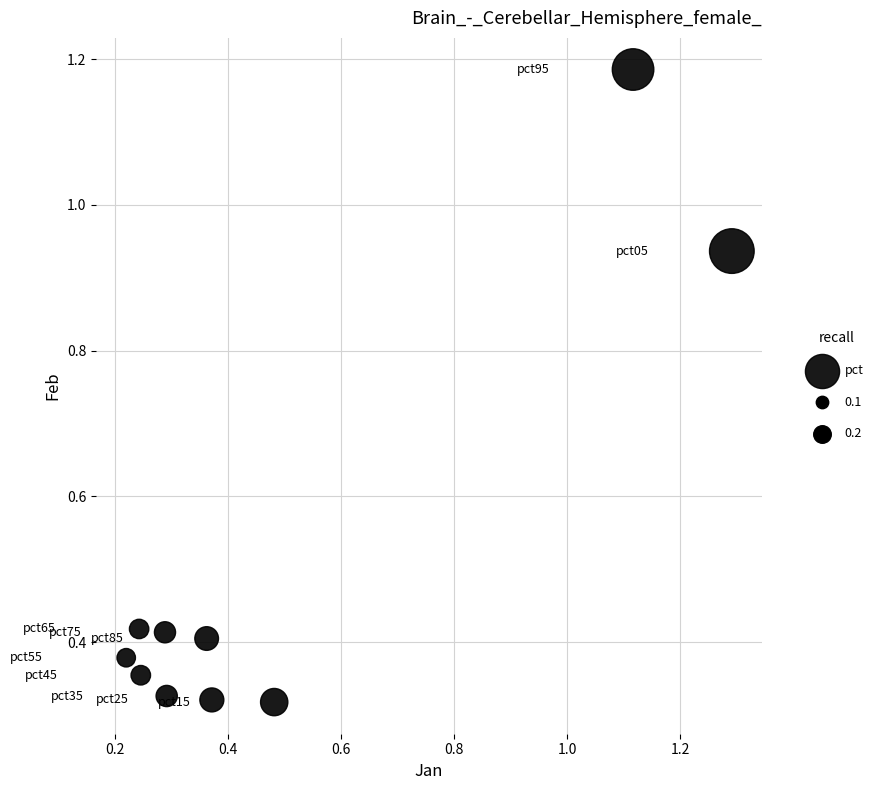

What is the average Y value?

0.5